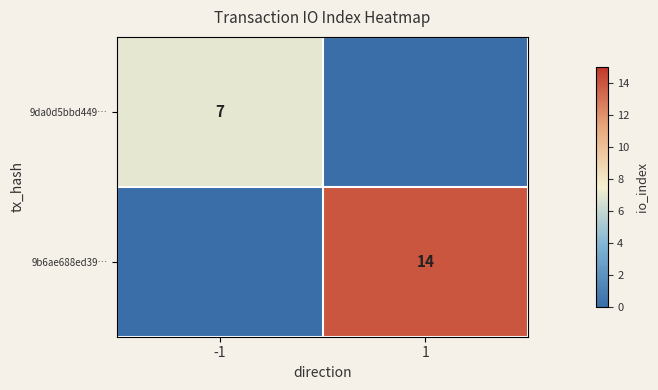

The value of 9b6ae688ed39… at 1 is 14. True or false?

True